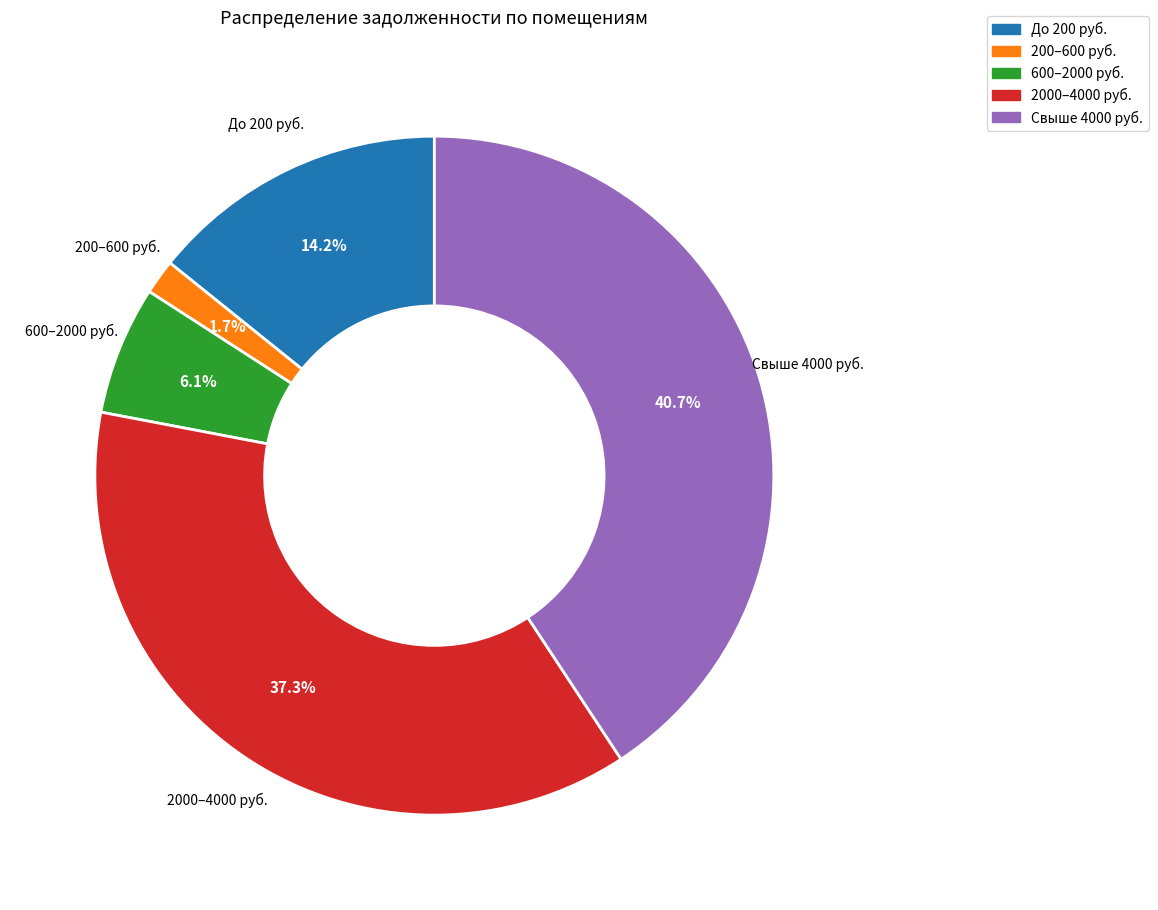

What is the largest slice in the pie chart?

Свыше 4000 руб.